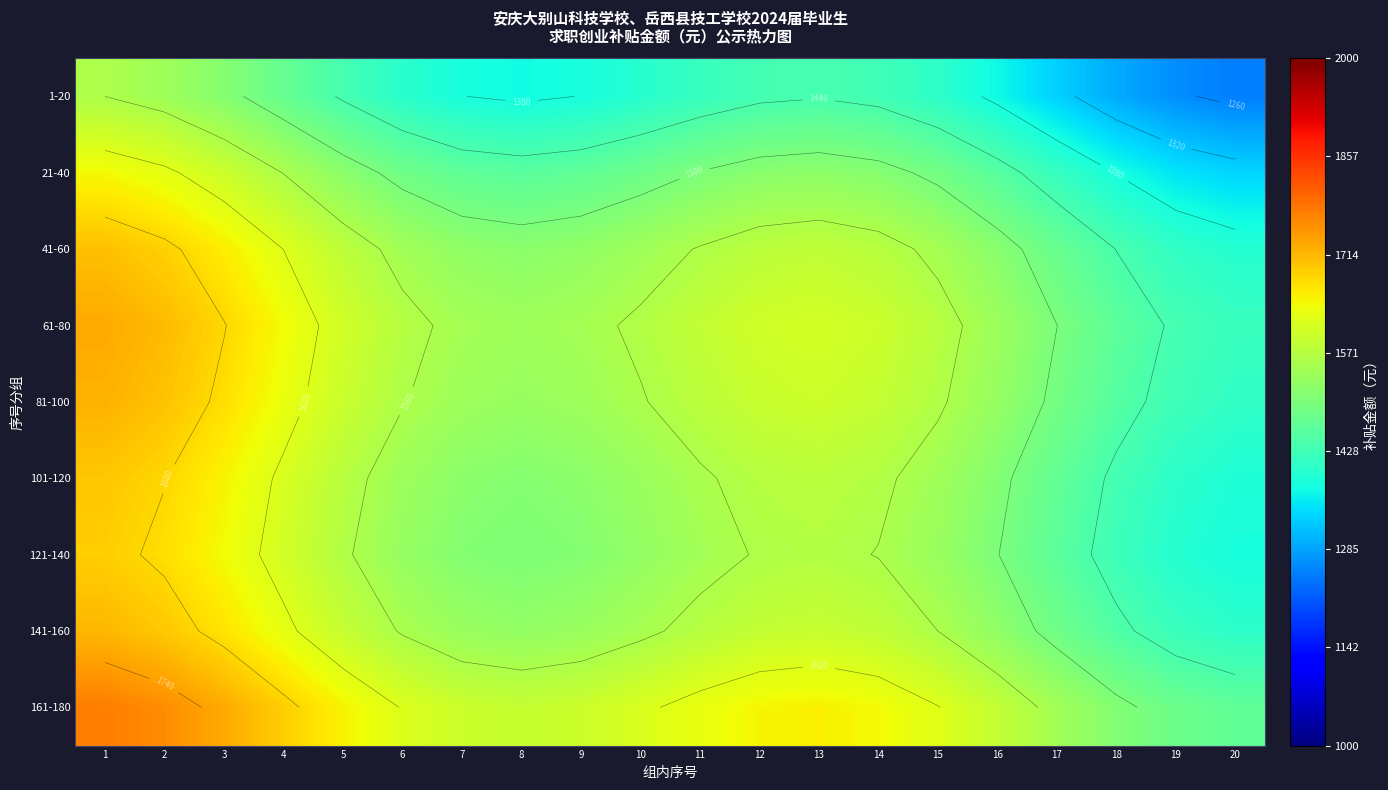

Rank the series at 13 from lowest to highest value.

1-20, 21-40, 121-140, 101-120, 41-60, 141-160, 81-100, 61-80, 161-180